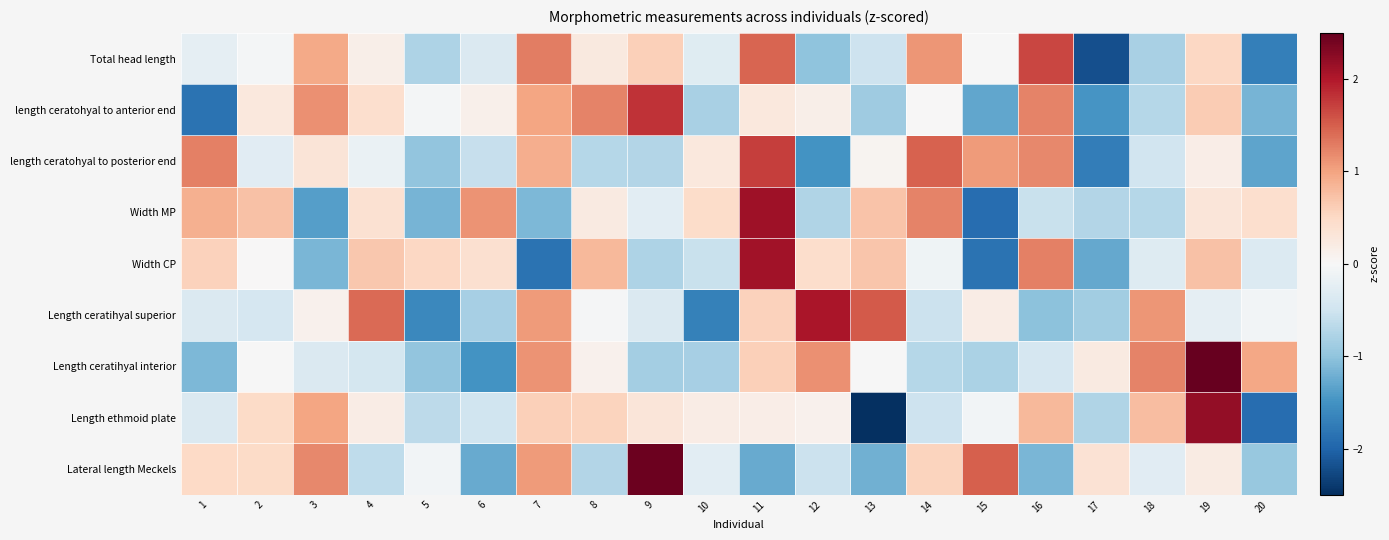

Between 7 and 9, which is larger?

7